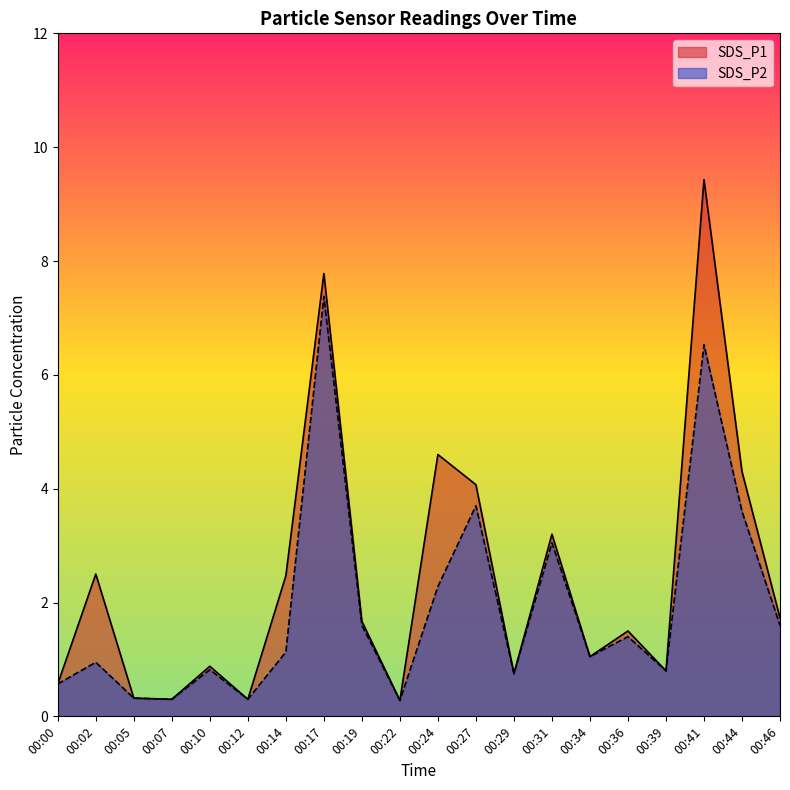

What are all the series names shown in the legend?

SDS_P1, SDS_P2